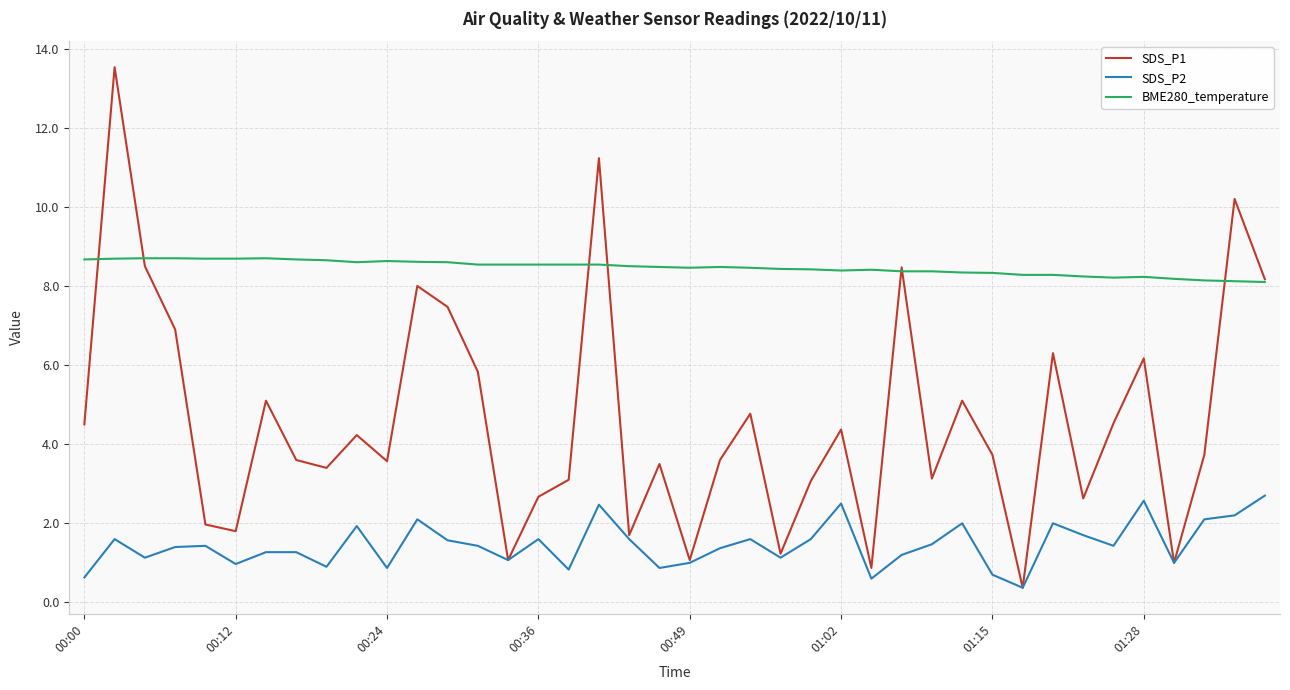

What is the difference between the maximum and minimum values in the SDS_P1 series?

13.2